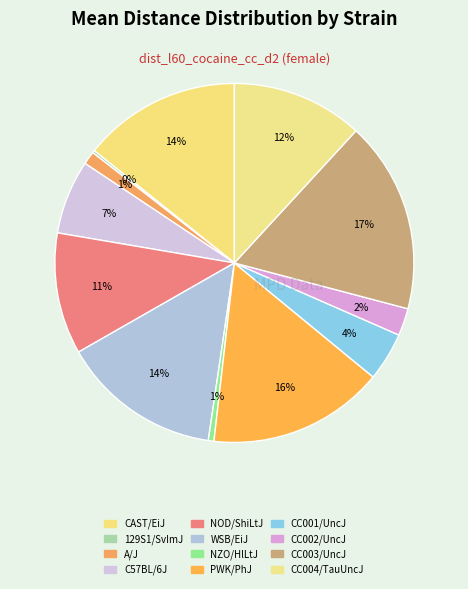

True or false: NOD/ShiLtJ accounts for 1% of the total.

False